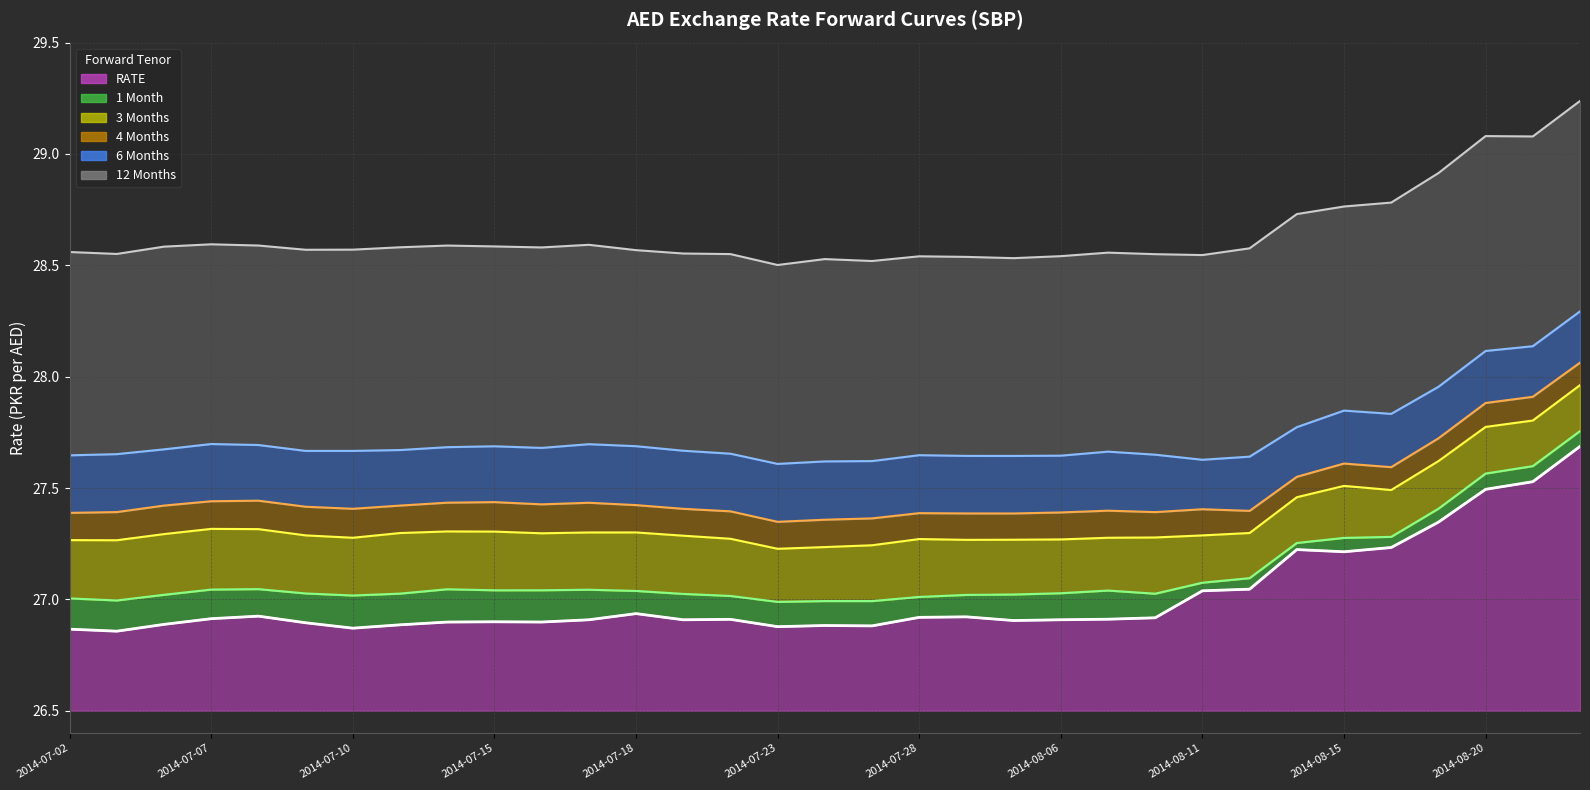

Which series has the largest range (max minus min)?

RATE